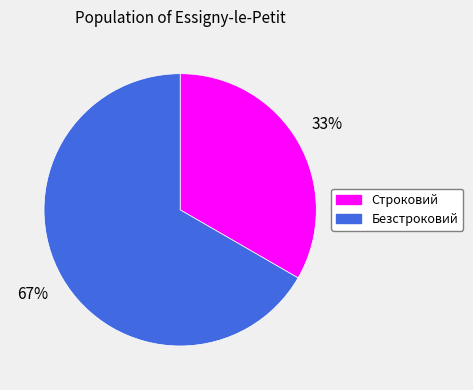

What is the ratio of the value at Безстроковий to the value at Строковий?

2.0